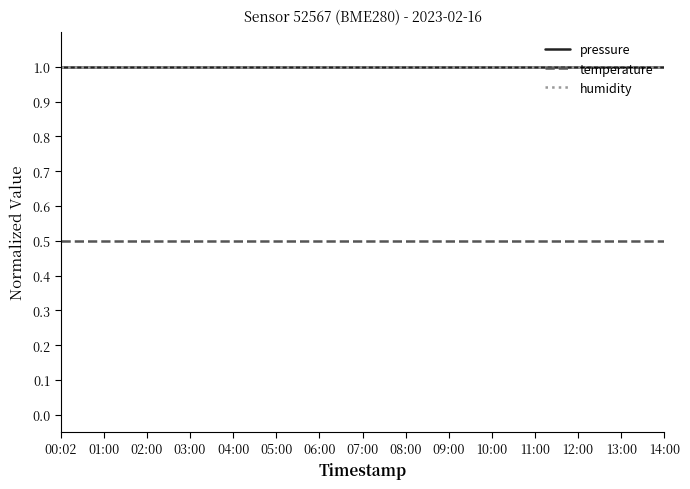

Rank the categories by pressure value from highest to lowest.

00:02, 01:00, 02:00, 03:00, 04:00, 05:00, 06:00, 07:00, 08:00, 09:00, 10:00, 11:00, 12:00, 13:00, 14:00